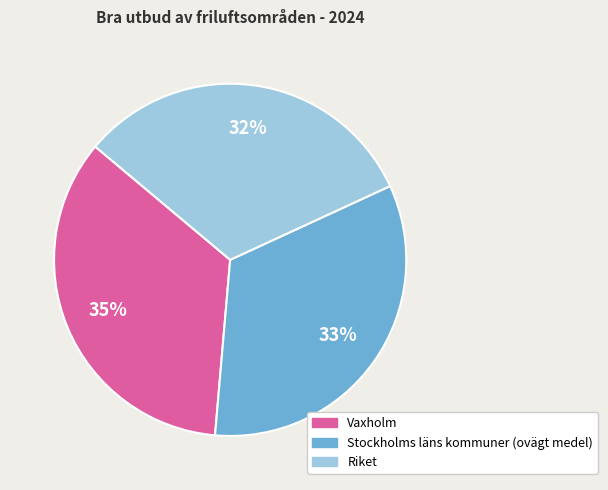

Which has a higher value, Riket or Vaxholm?

Vaxholm